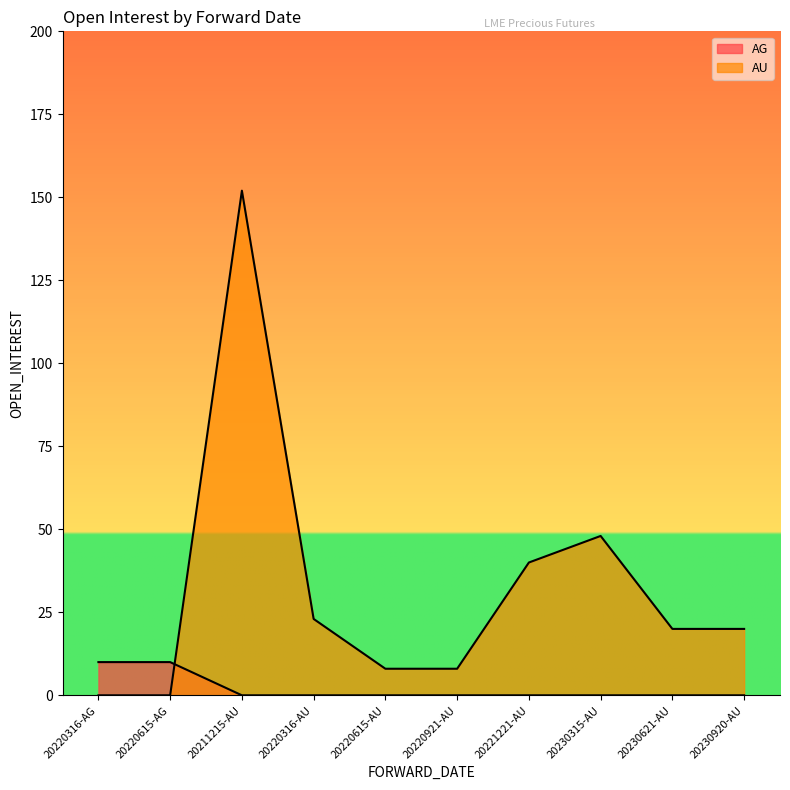

Where do AG and AU first cross each other?

20220615-AG and 20211215-AU